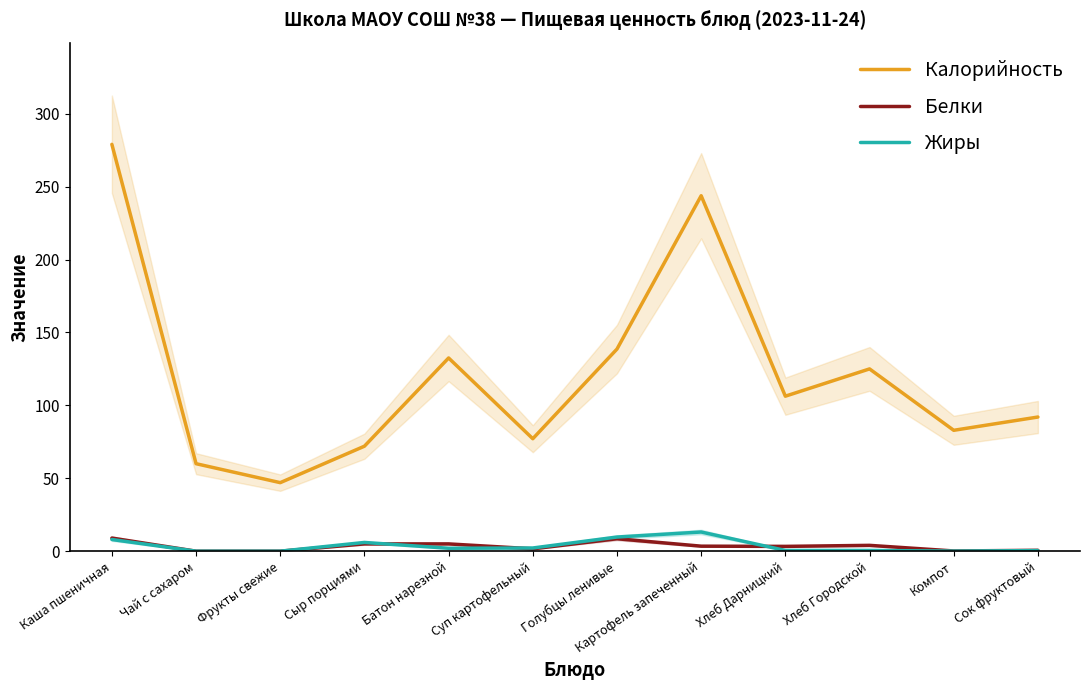

Reading left to right, transcribe all the data shown in this chart.

Калорийность: 279.0	60.0	47.0	72.0	132.5	77.1	138.6	243.8	106.3	125.0	82.9	92.0
Белки: 9.0	0.0	0.0	5.0	5.0	1.6	8.5	3.4	3.3	4.0	0.1	0.6
Жиры: 8.0	0.0	0.0	6.0	2.0	2.2	9.7	13.2	0.5	0.5	0.1	0.4